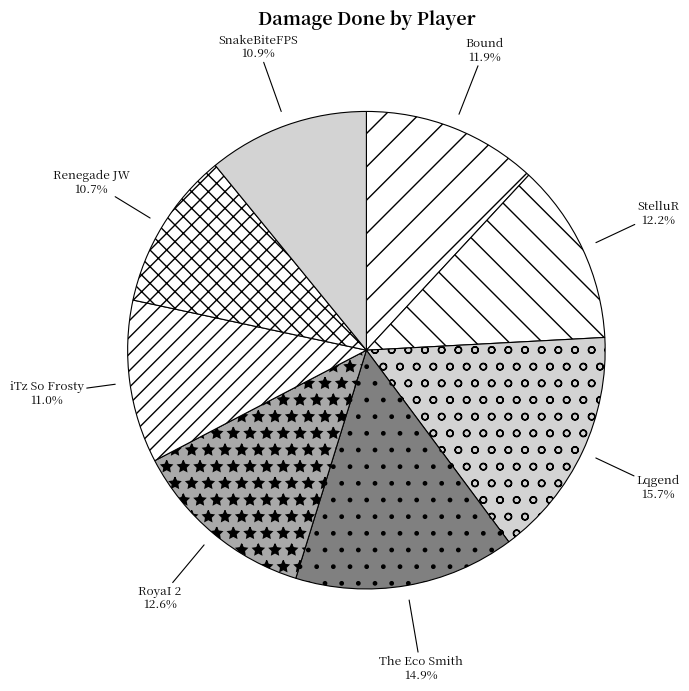

How many slices are in this pie chart?

8